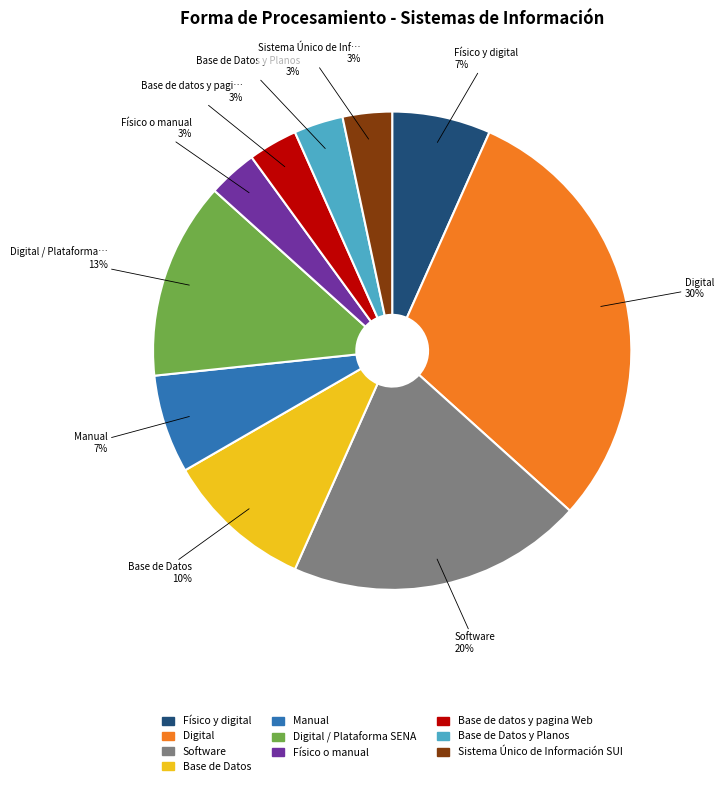

Is there a majority slice in this chart?

No